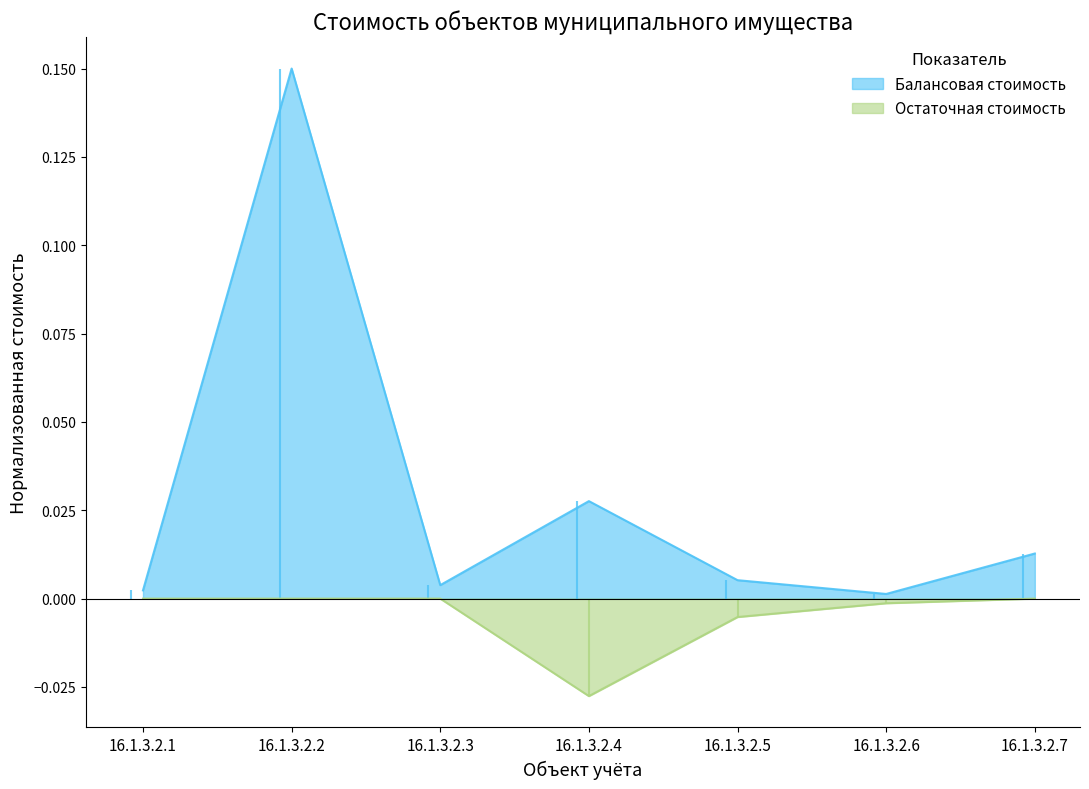

How many interior local valleys does the Остаточная стоимость series have?

1